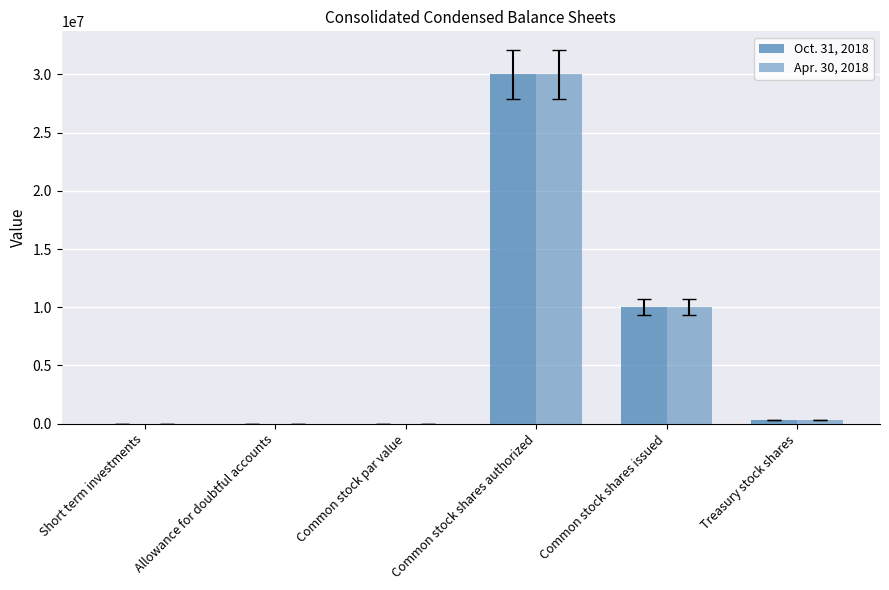

List the labels in order of Oct. 31, 2018 value, smallest first.

Common stock par value, Allowance for doubtful accounts, Short term investments, Treasury stock shares, Common stock shares issued, Common stock shares authorized